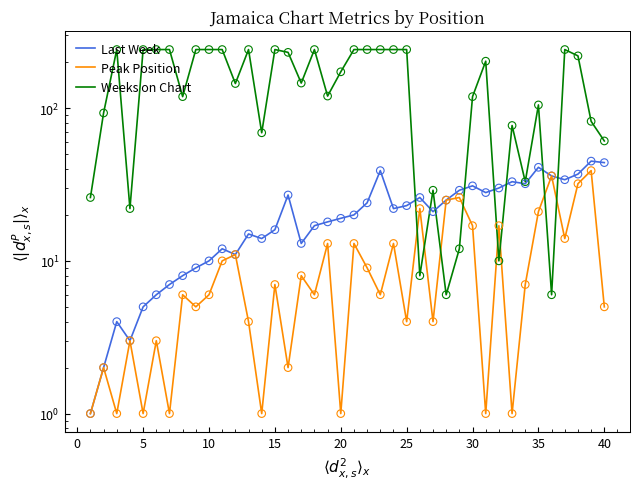

Is the value of Peak Position at 36 greater than the value of Last Week at 30?

Yes